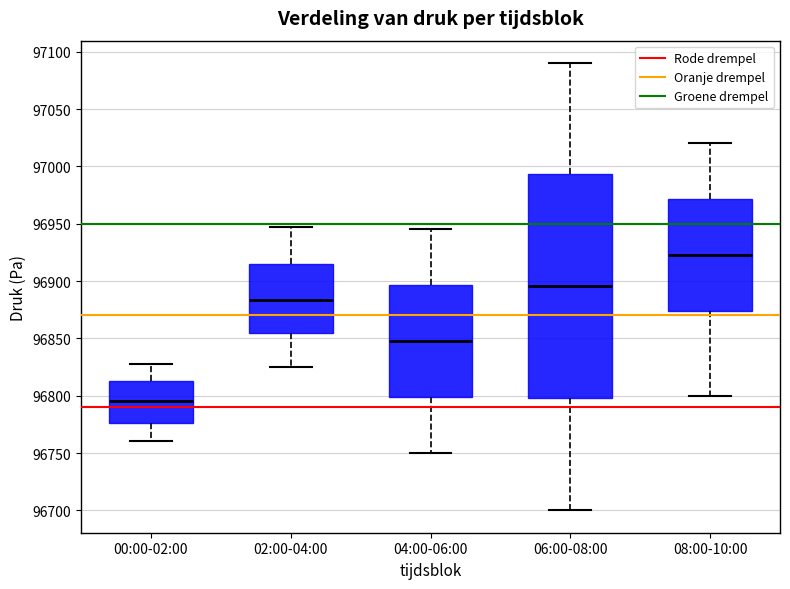

Reading left to right, transcribe this box plot: for each box, give where its median line is, the range the box spans, and where its two whiskers end, as read against the y-axis. The values are not printed on the chart, so give them approximately, as read against the axis.

00:00-02:00: median 96795, box 96775 to 96815, whiskers 96760 to 96830
02:00-04:00: median 96885, box 96855 to 96915, whiskers 96825 to 96945
04:00-06:00: median 96850, box 96800 to 96895, whiskers 96750 to 96945
06:00-08:00: median 96895, box 96800 to 96995, whiskers 96700 to 97090
08:00-10:00: median 96925, box 96875 to 96970, whiskers 96800 to 97020